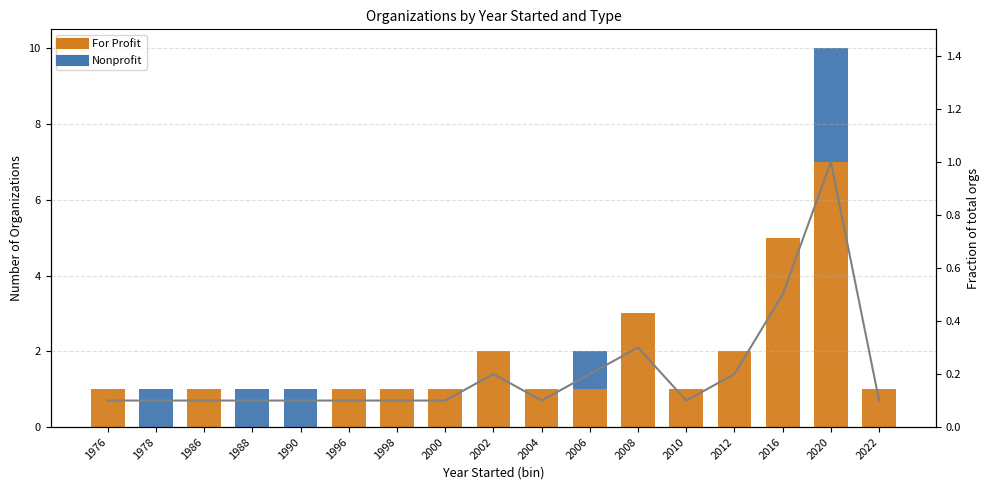

Count the For Profit values in the range 1 to 2.

11